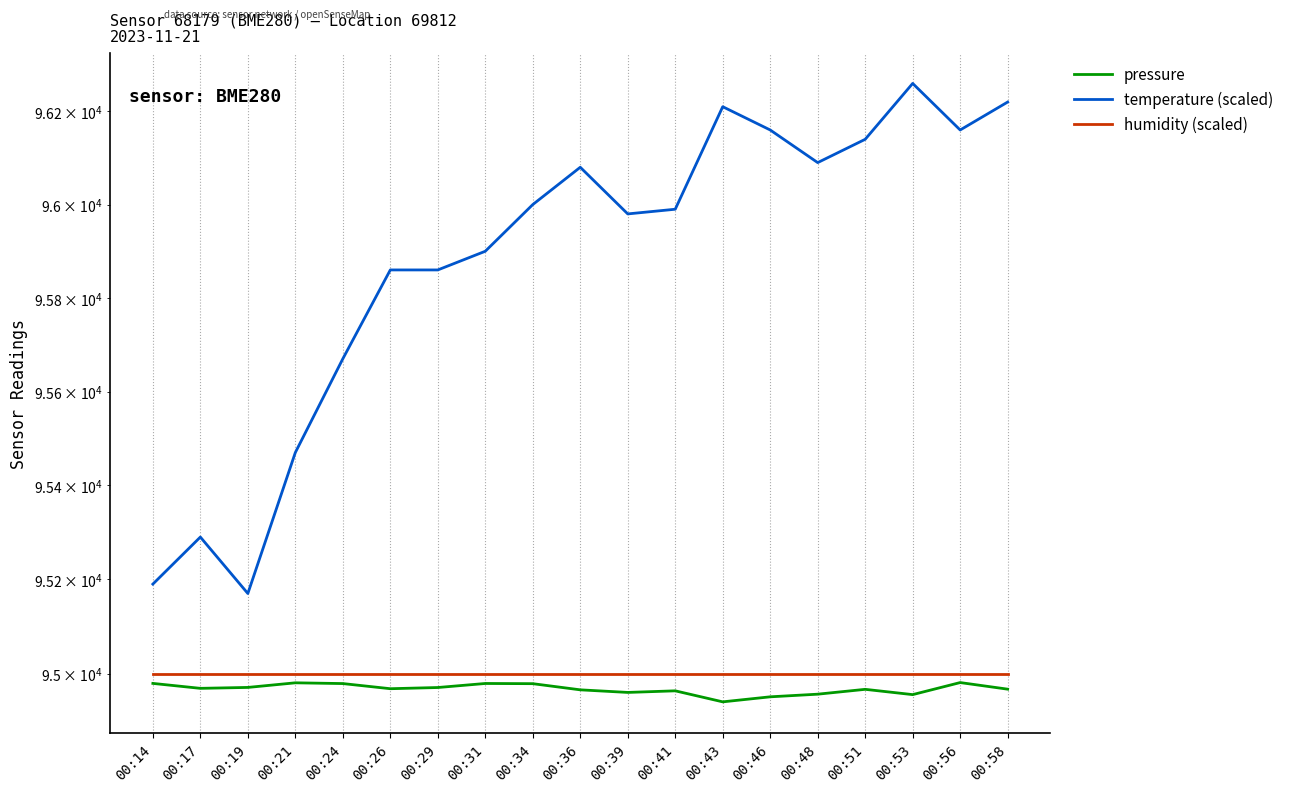

The value of humidity (scaled) at 00:48 is 128988.9. True or false?

False